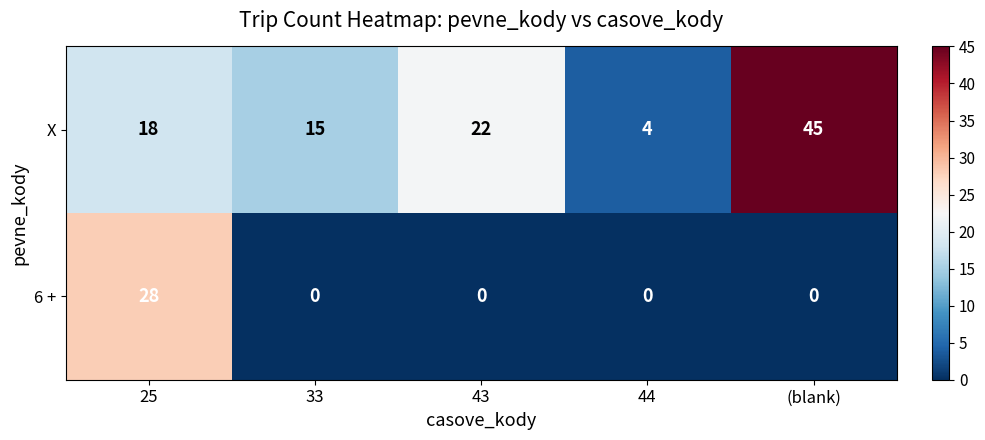

What is the difference between the maximum and minimum values in the 6 + series?

28